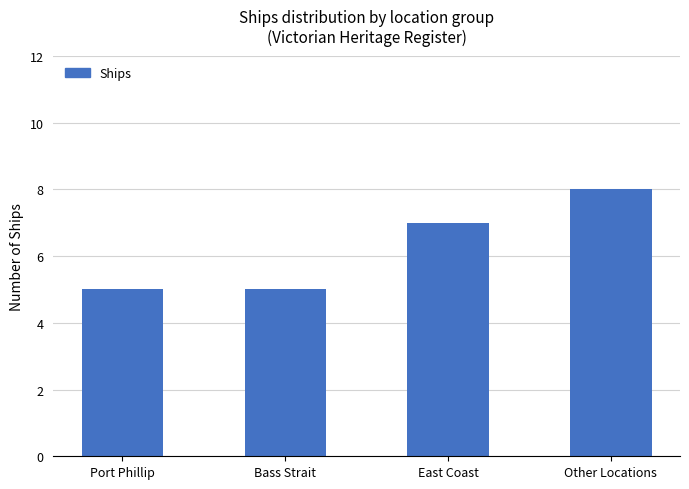

What is the minimum value shown in the chart?

5